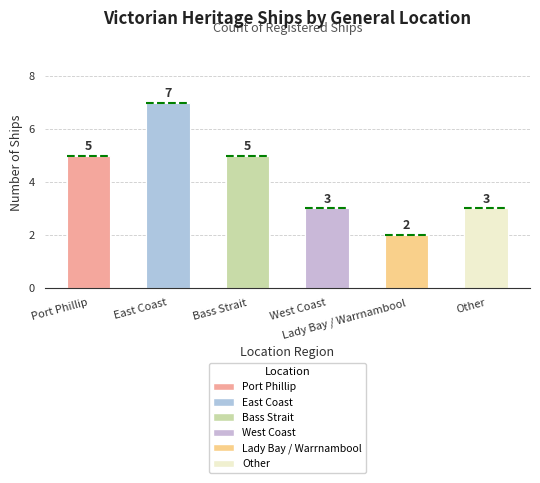

What is the value of the 1st bar from the left?

5